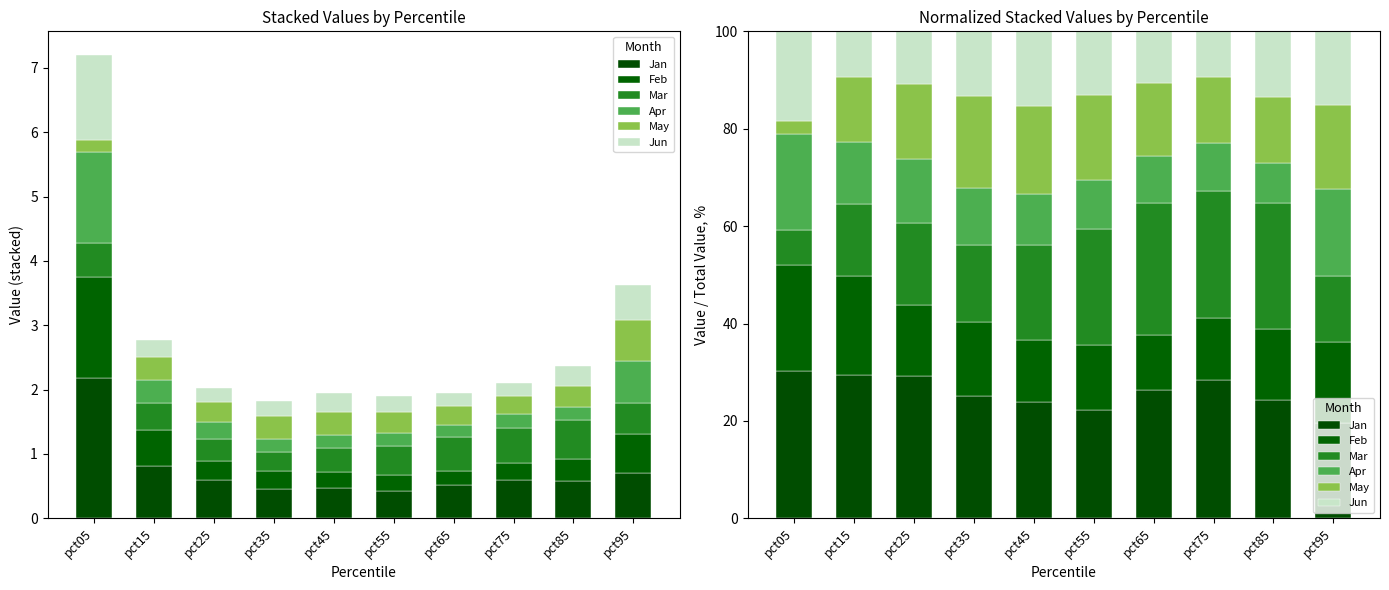

What is the average value of the Jan series?

25.9